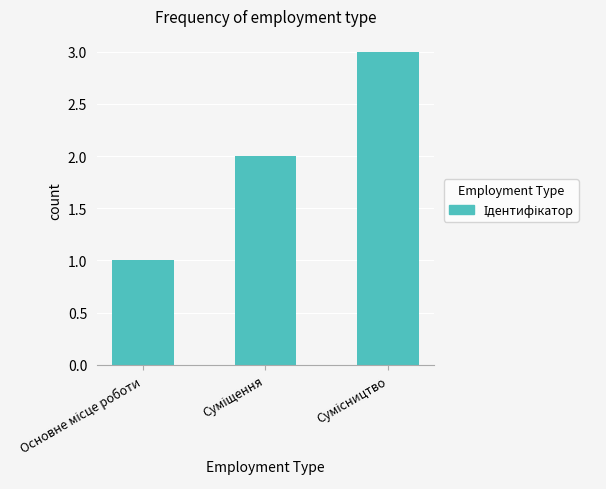

What is the greatest value displayed?

3